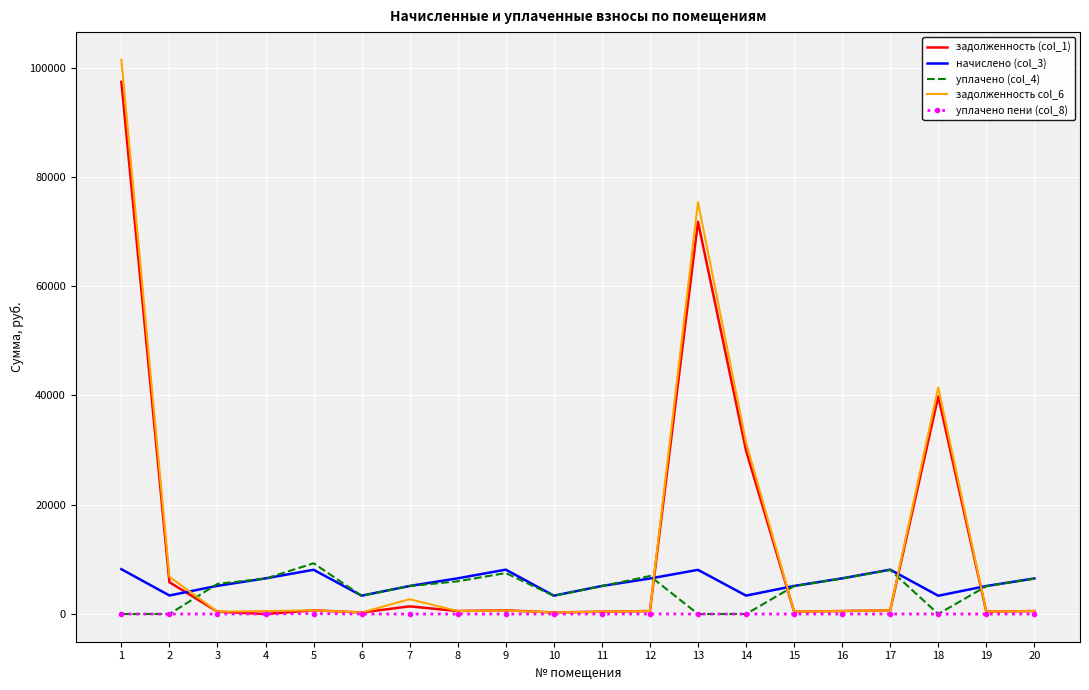

Between 5 and 12, which series saw the biggest shift?

уплачено (col_4)